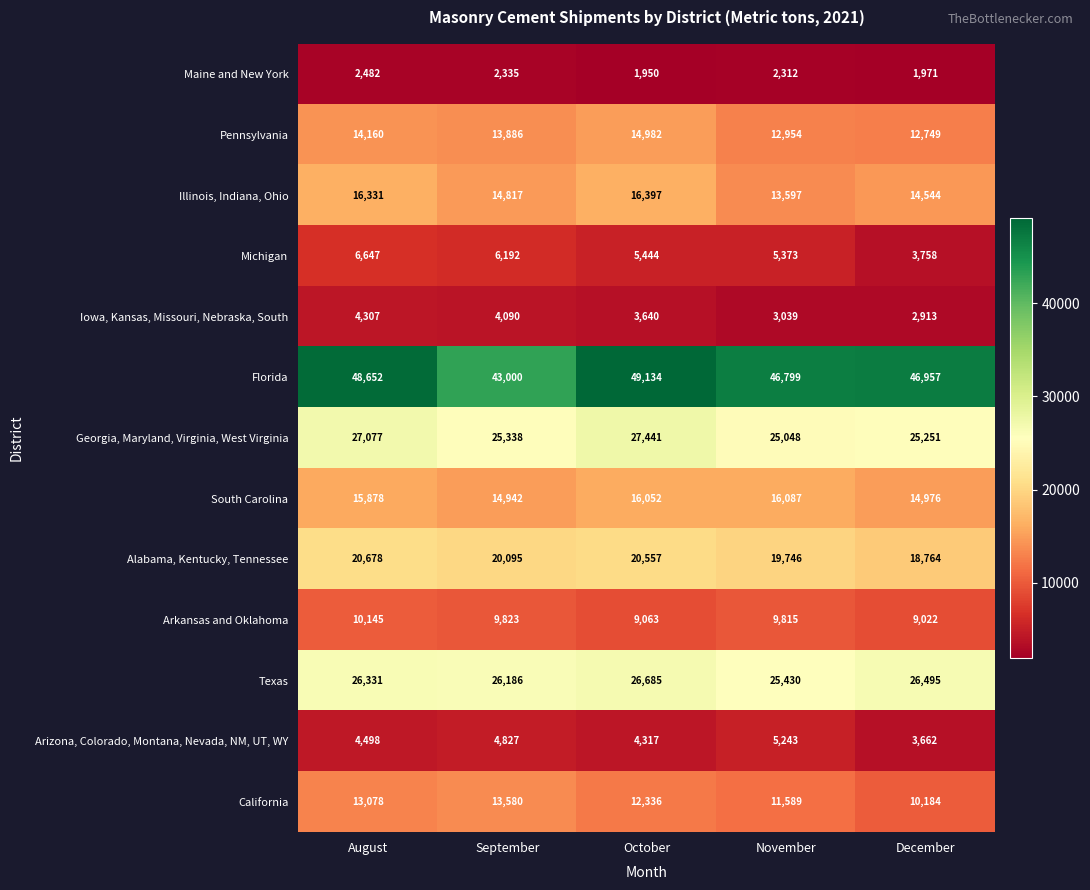

What is the minimum value shown in the chart?

1950